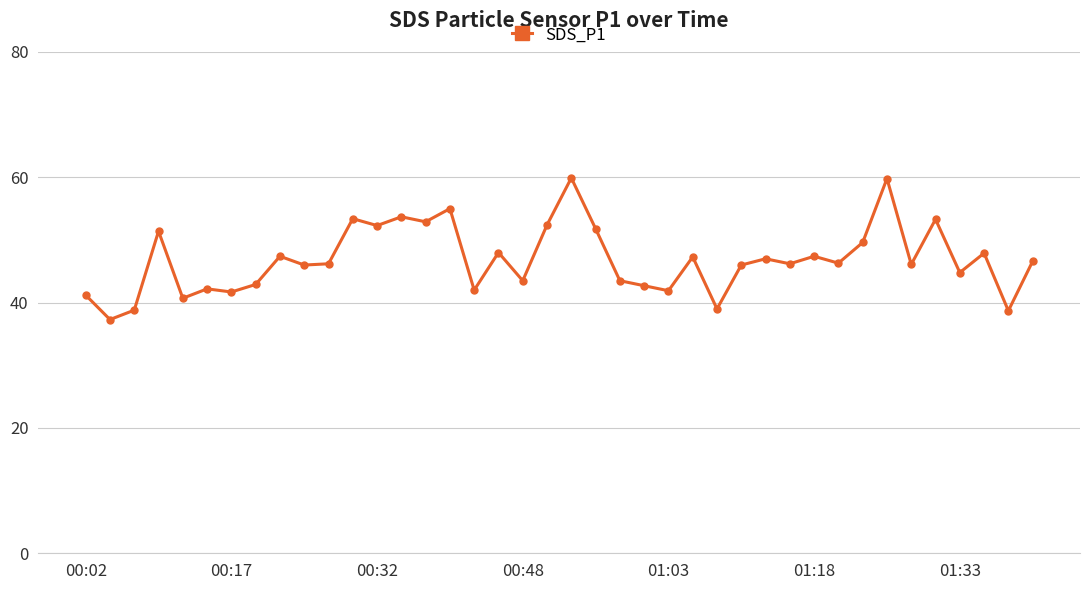

What is the value of the 34th point from the left?

59.8